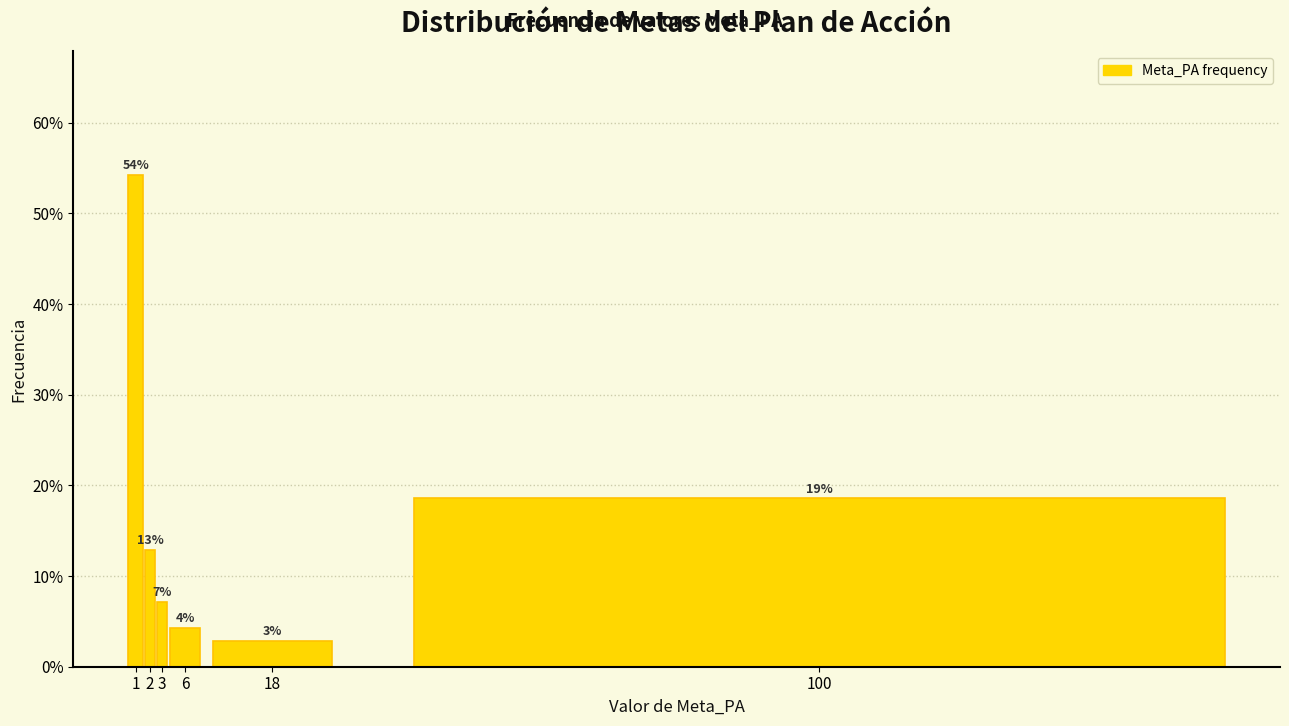

How many bars are there in total?

6